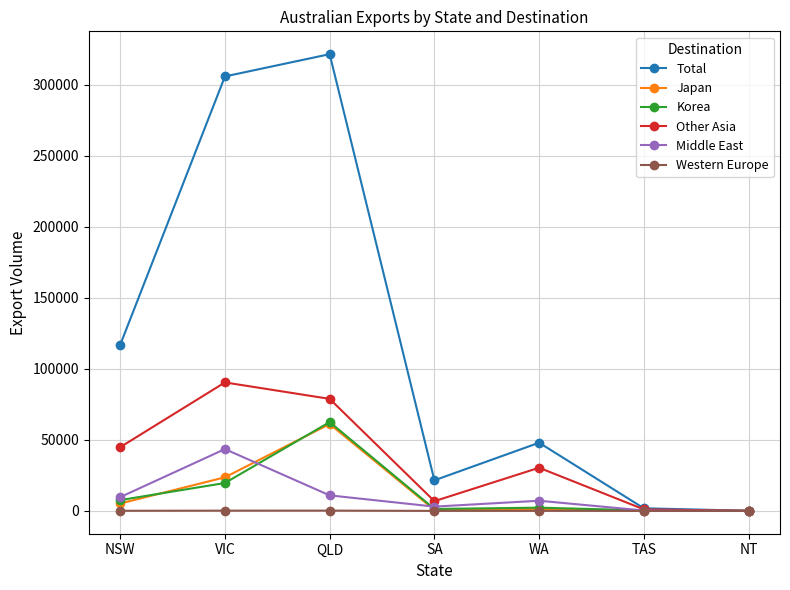

At which category does Other Asia reach its first local valley?

SA